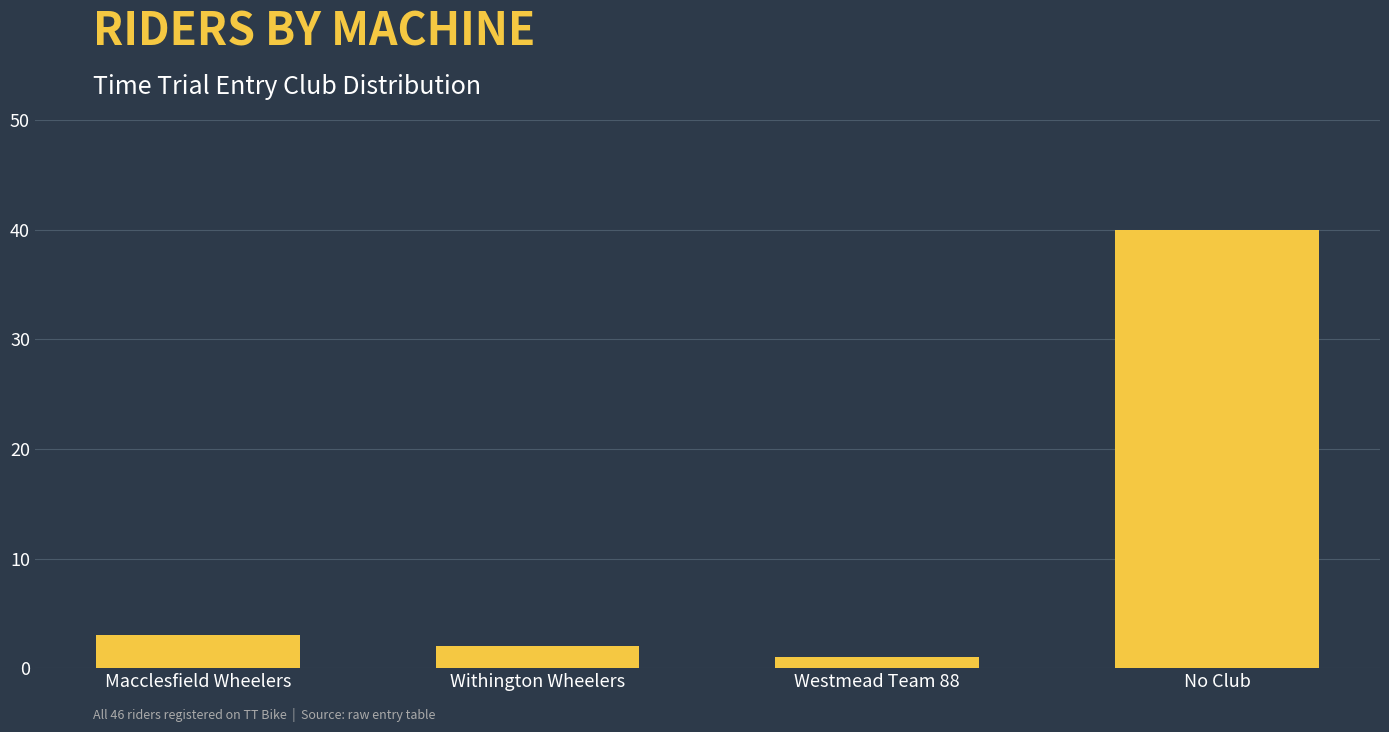

Reading right to left, list all the values displayed in this chart.

40	1	2	3